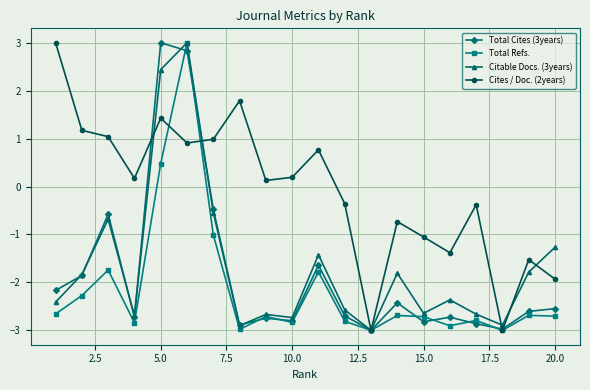

Which series has the largest total across all categories?

Cites / Doc. (2years)